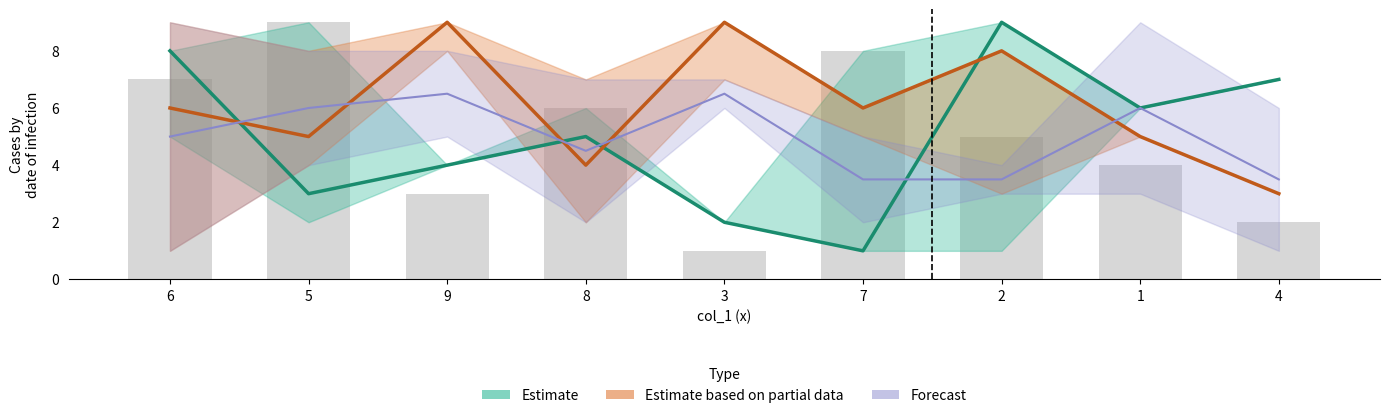

What is the maximum value for col_2?

9